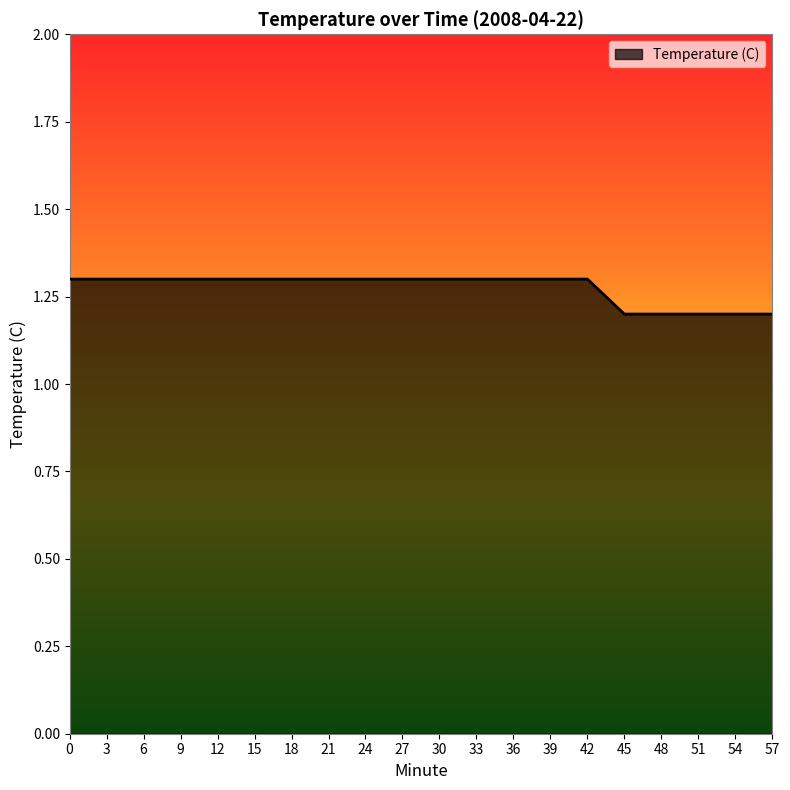

Does the chart display data point markers on the line(s)?

No